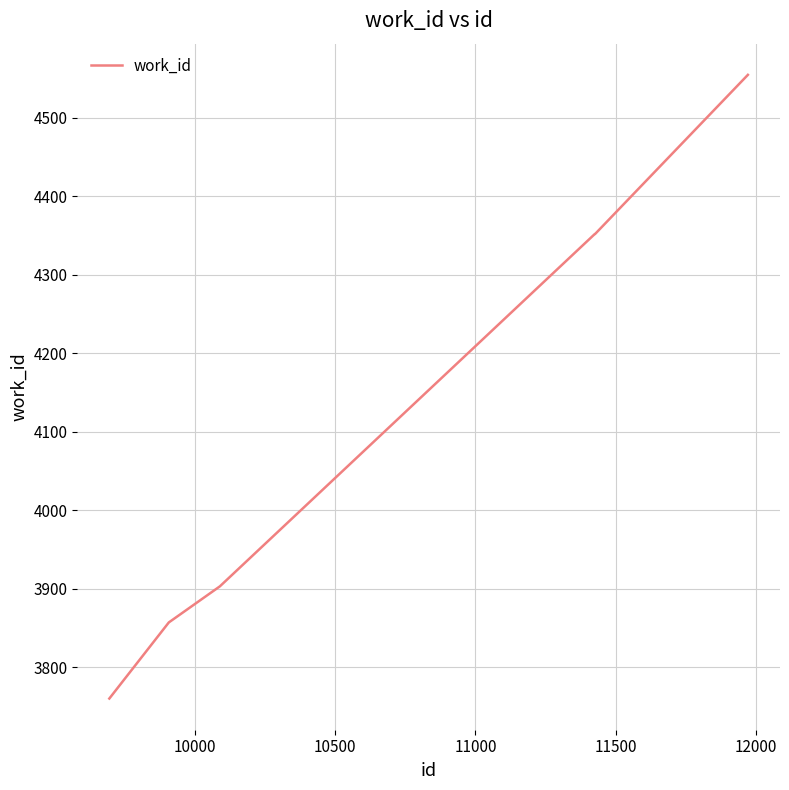

True or false: the data has more than 2 interior local peaks.

False